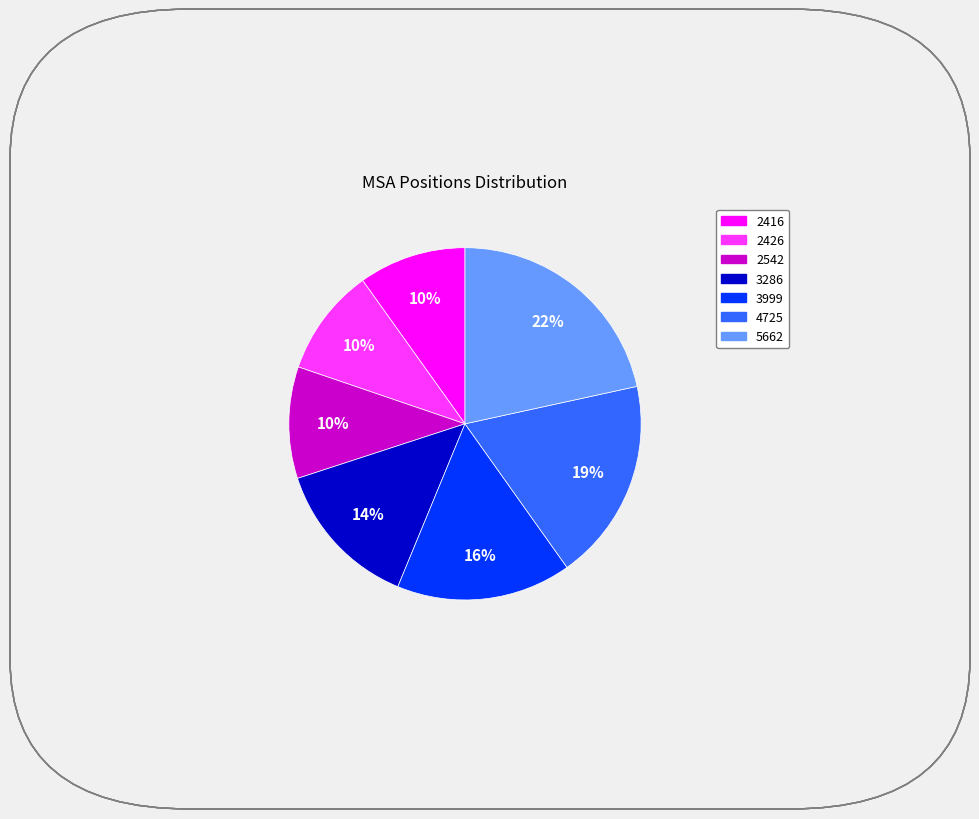

Is there a majority slice in this chart?

No